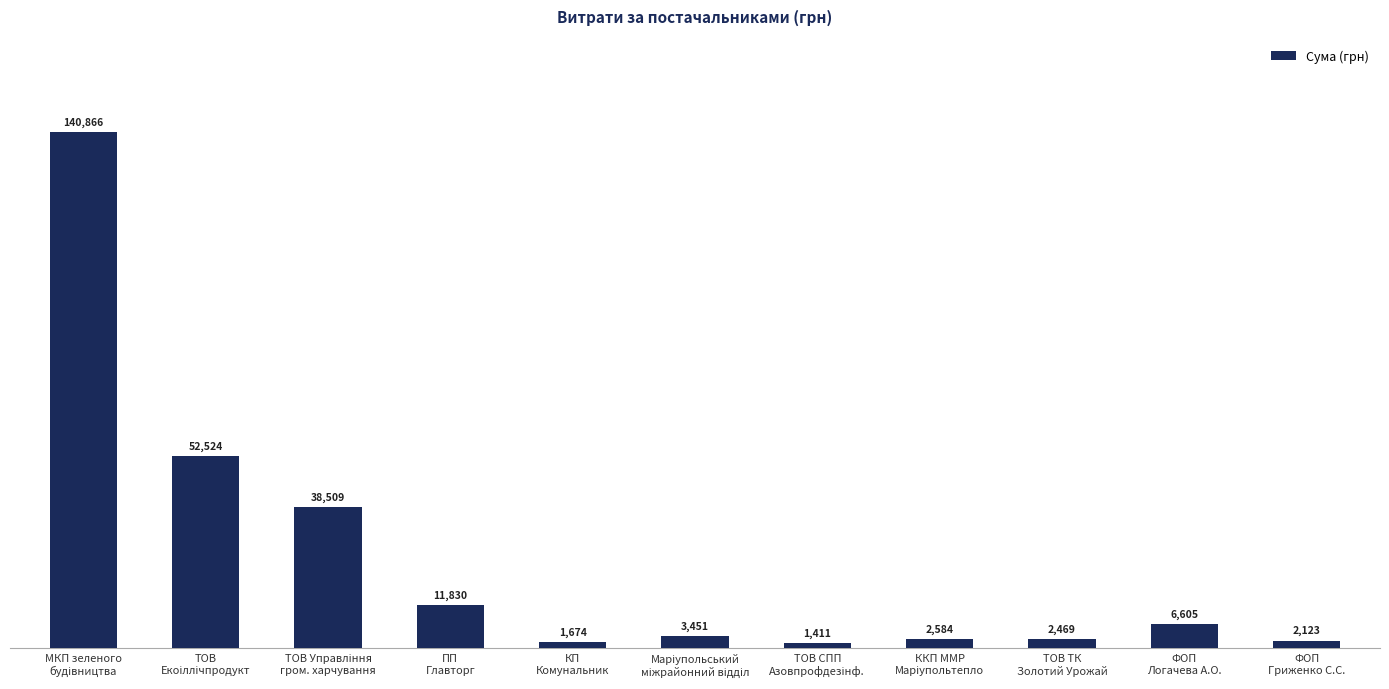

What is the difference between the maximum and minimum values?

139455.3